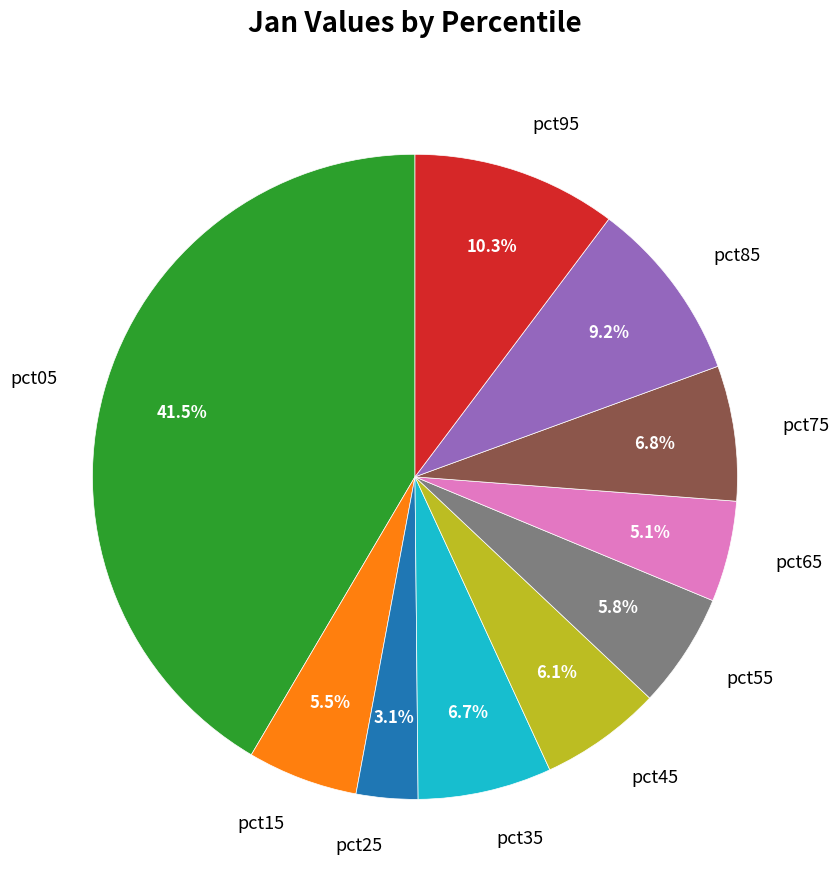

Count the number of slices in the pie.

10